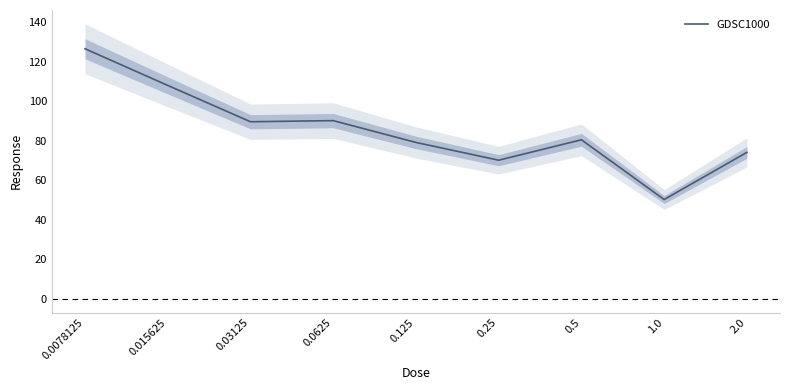

Is it true that the value at 2.0 is 74.2?

True